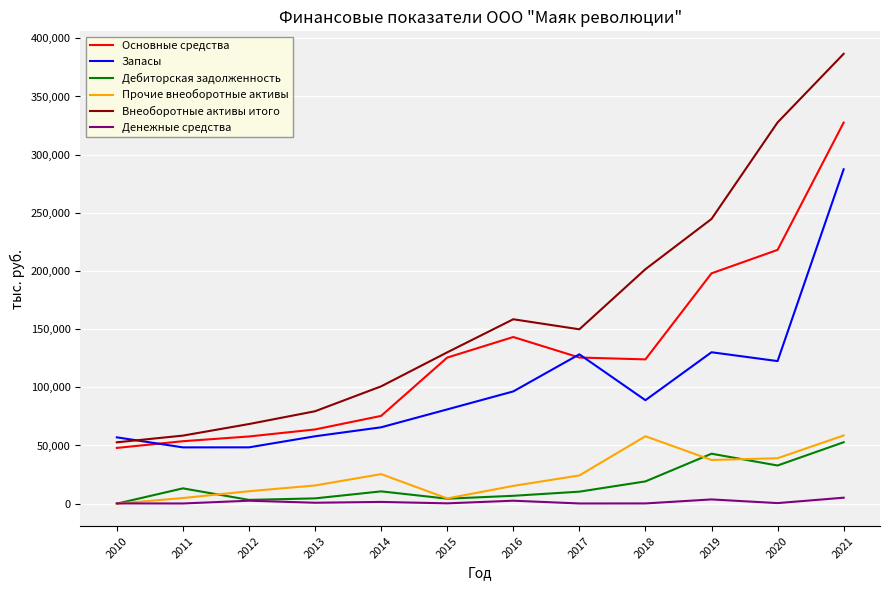

Which series has the largest range (max minus min)?

Внеоборотные активы итого